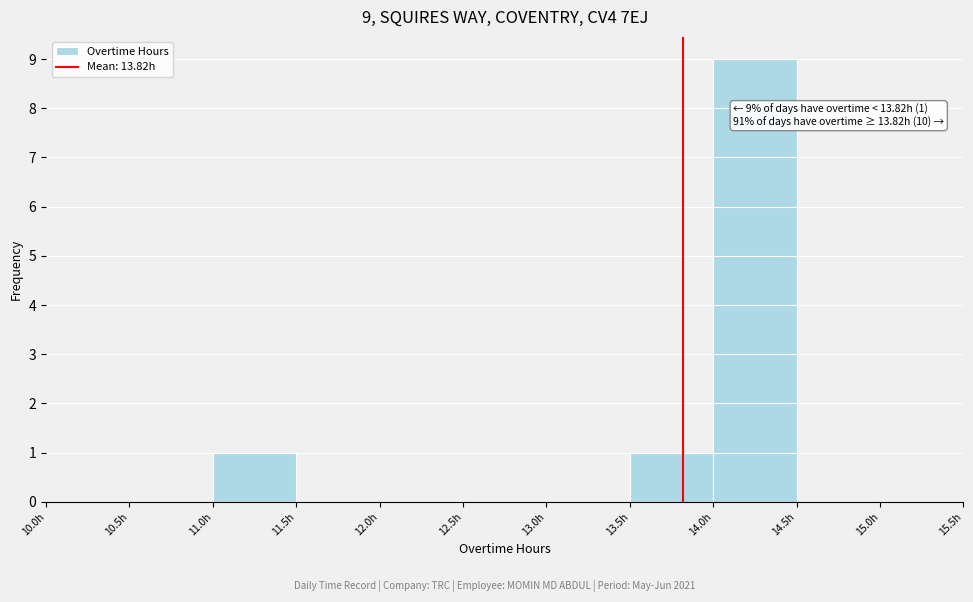

Which range on the x-axis has the tallest bar?

14.0 to 14.5